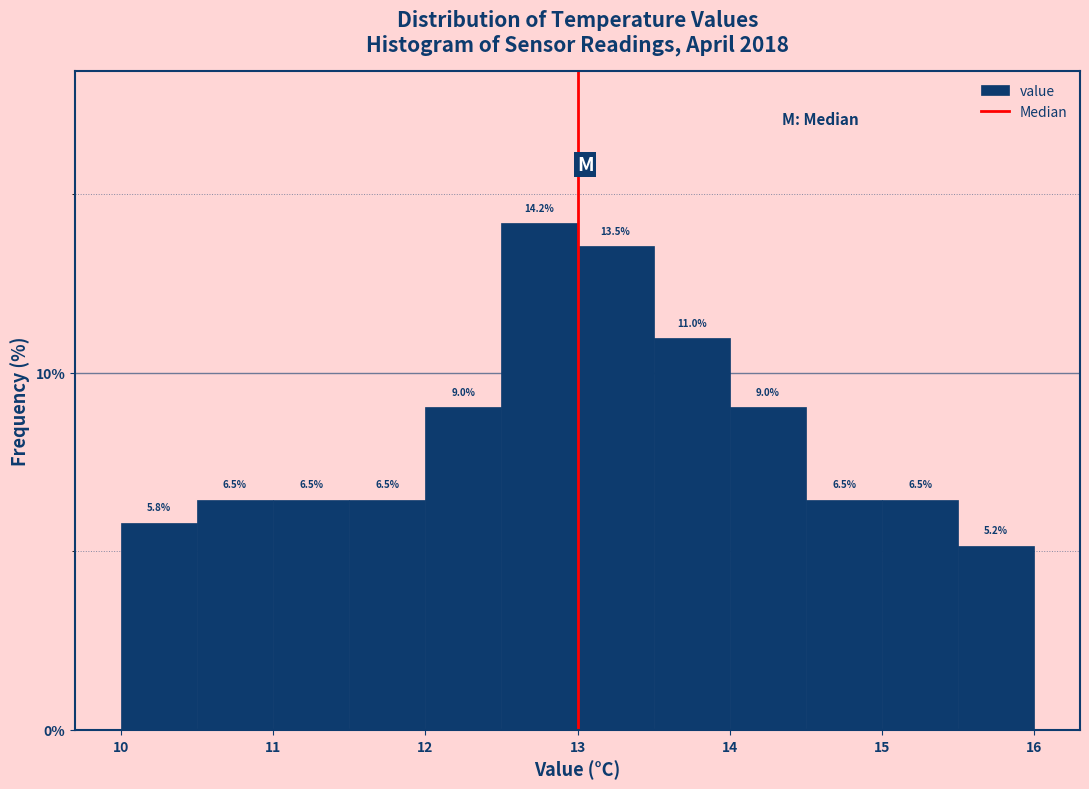

Reading left to right, list every bar in this chart as the range it spans on the x-axis followed by its height.

10.0 to 10.5: 5.8
10.5 to 11.0: 6.5
11.0 to 11.5: 6.5
11.5 to 12.0: 6.5
12.0 to 12.5: 9.0
12.5 to 13.0: 14.2
13.0 to 13.5: 13.5
13.5 to 14.0: 11.0
14.0 to 14.5: 9.0
14.5 to 15.0: 6.5
15.0 to 15.5: 6.5
15.5 to 16.0: 5.2